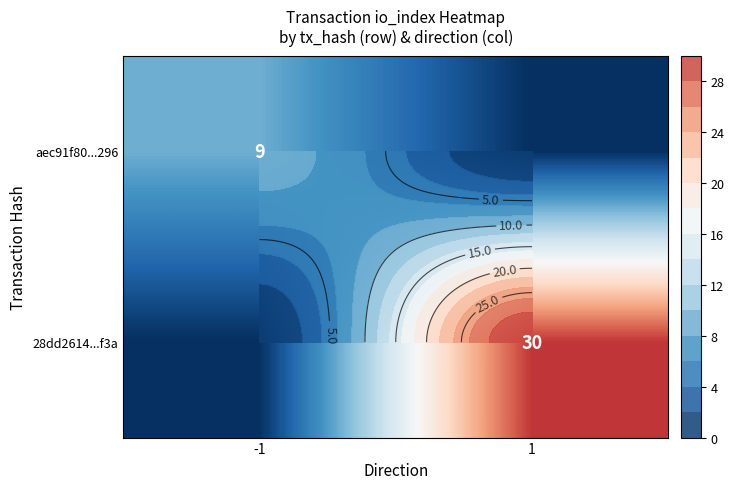

At how many categories does at least one series exceed 24?

1